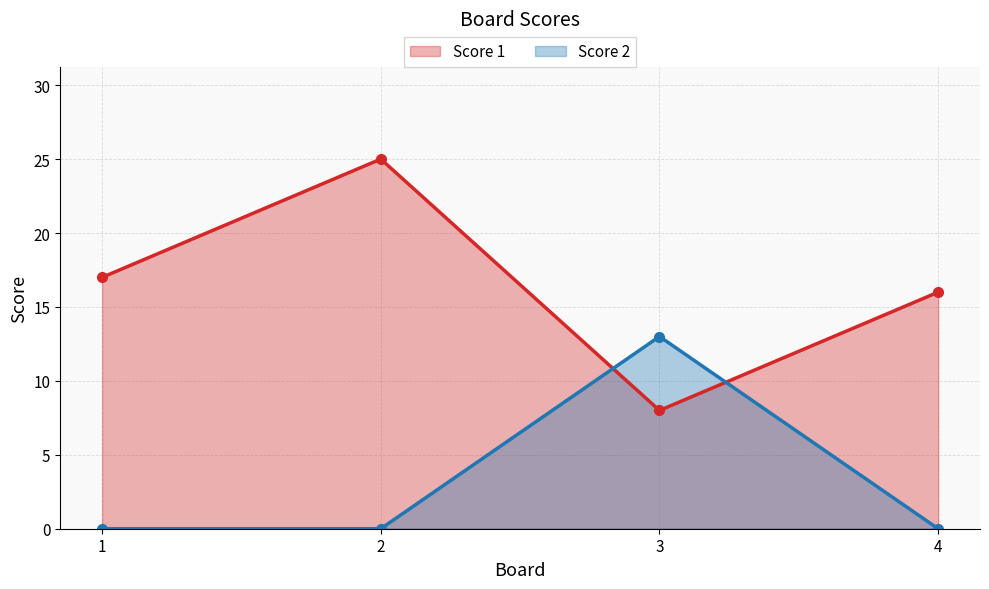

List the labels in order of Score 1 value, largest first.

2, 1, 4, 3